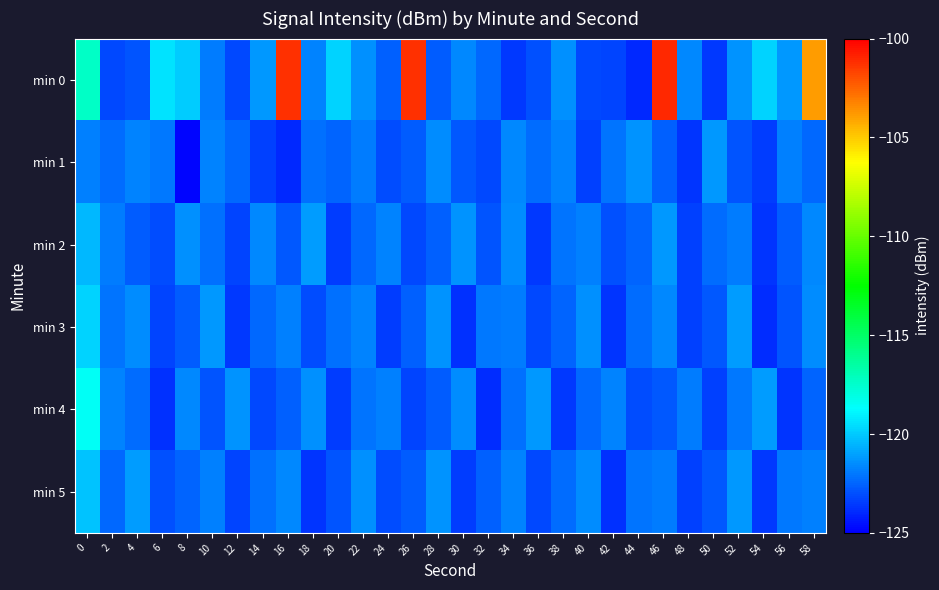

Rank the series by their maximum value, from lowest to highest.

min 1, min 2, min 5, min 3, min 4, min 0